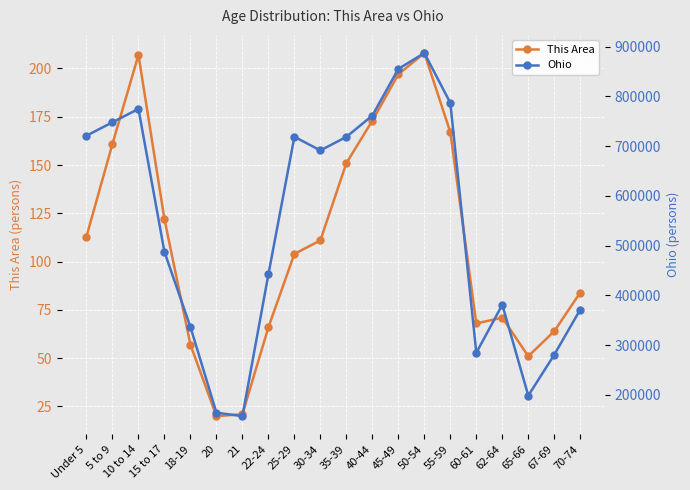

Which category has the lowest value in the This Area series?

20